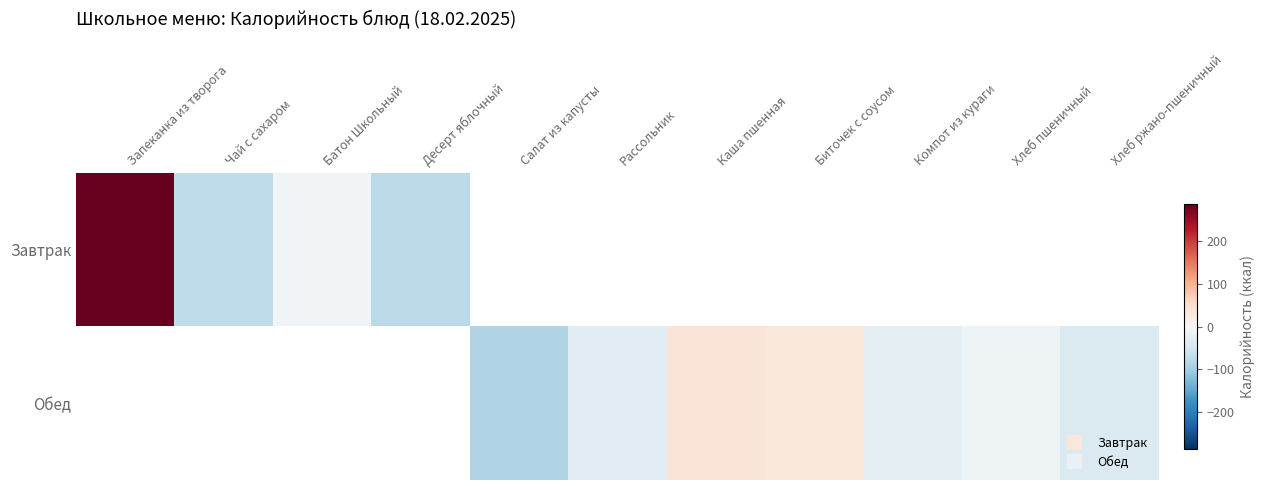

True or false: Завтрак has a value of 286.3 at Запеканка из творога.

True